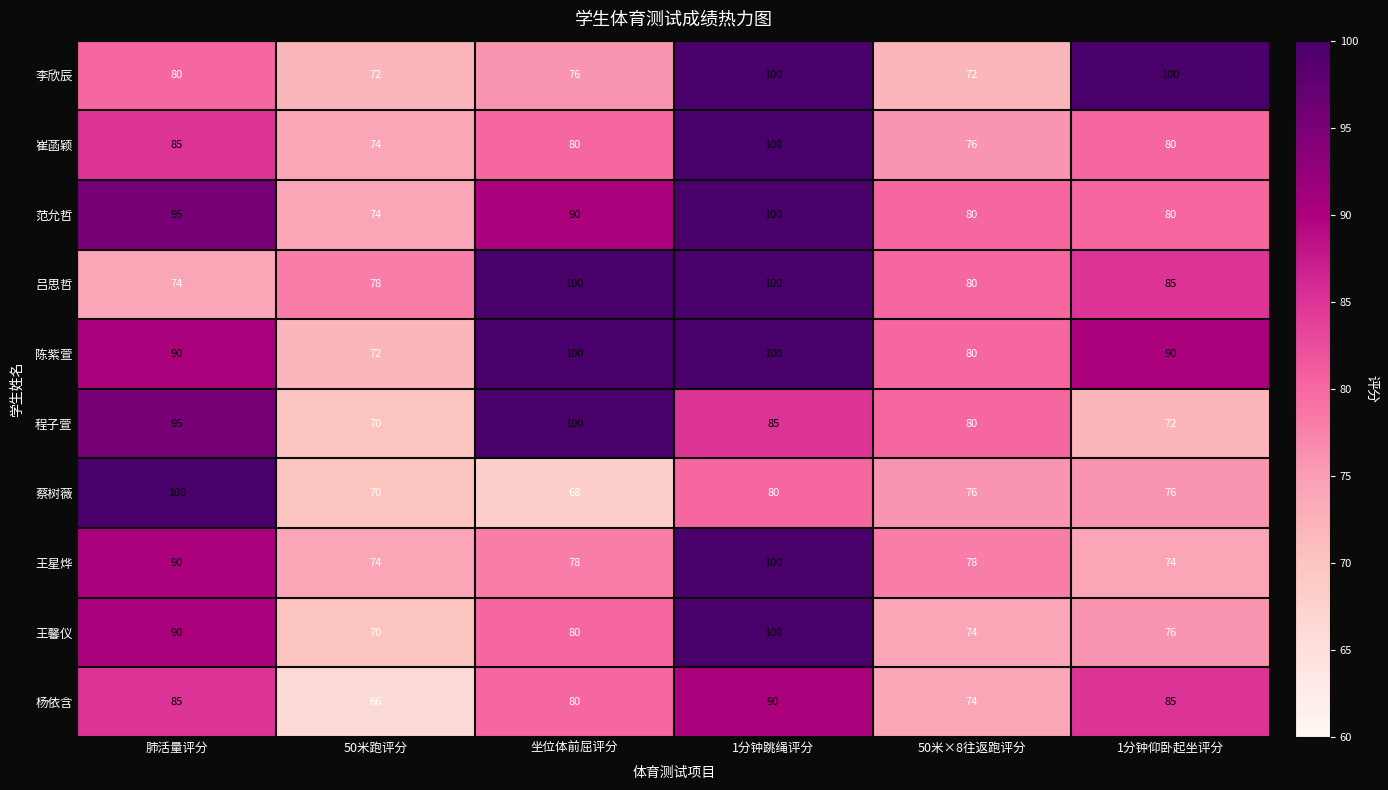

What is the average value of the 陈紫萱 series?

89